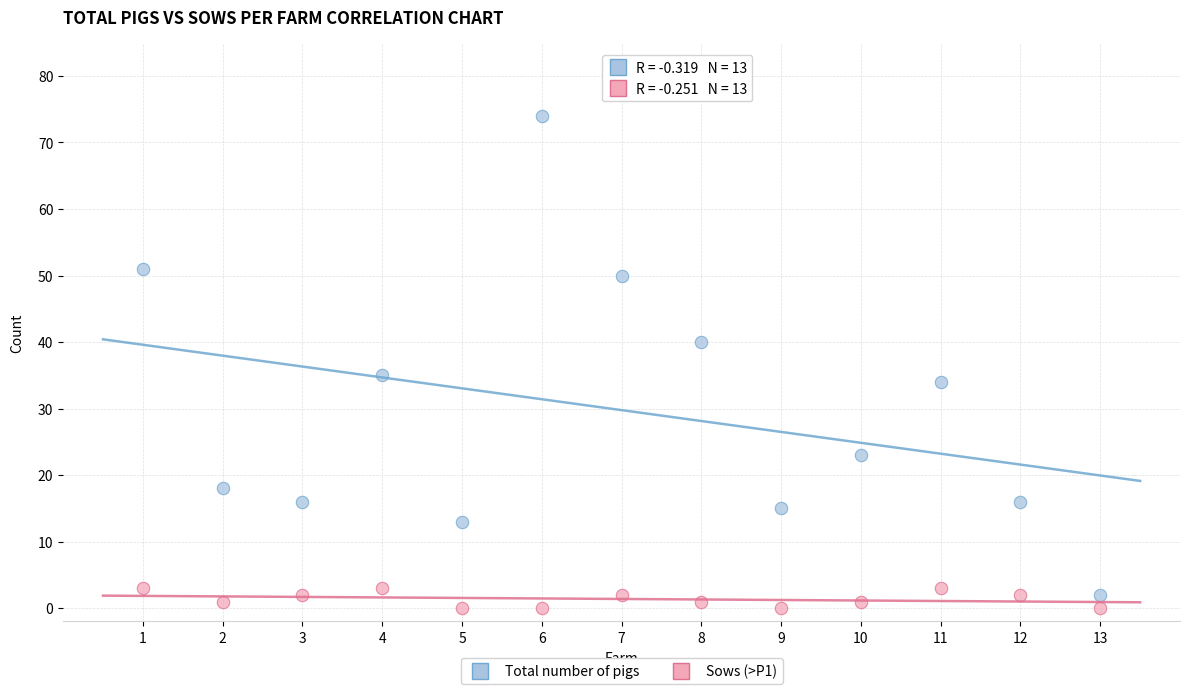

Across all series, what Y value is closest to 37?

35